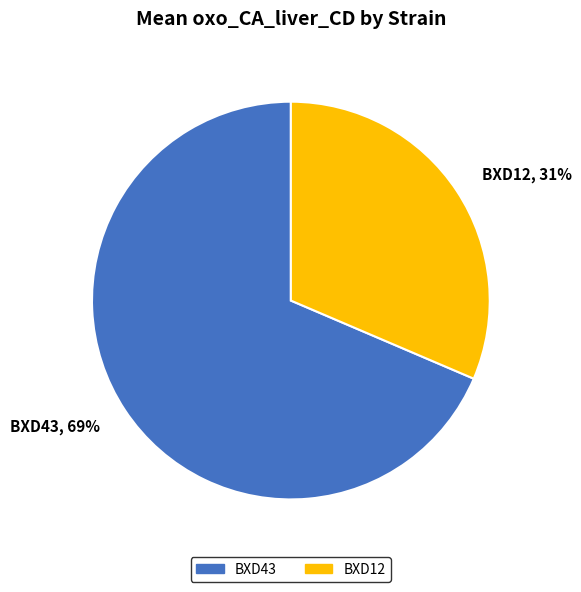

Is the sum of BXD12, 31% and BXD43, 69% greater than half?

Yes